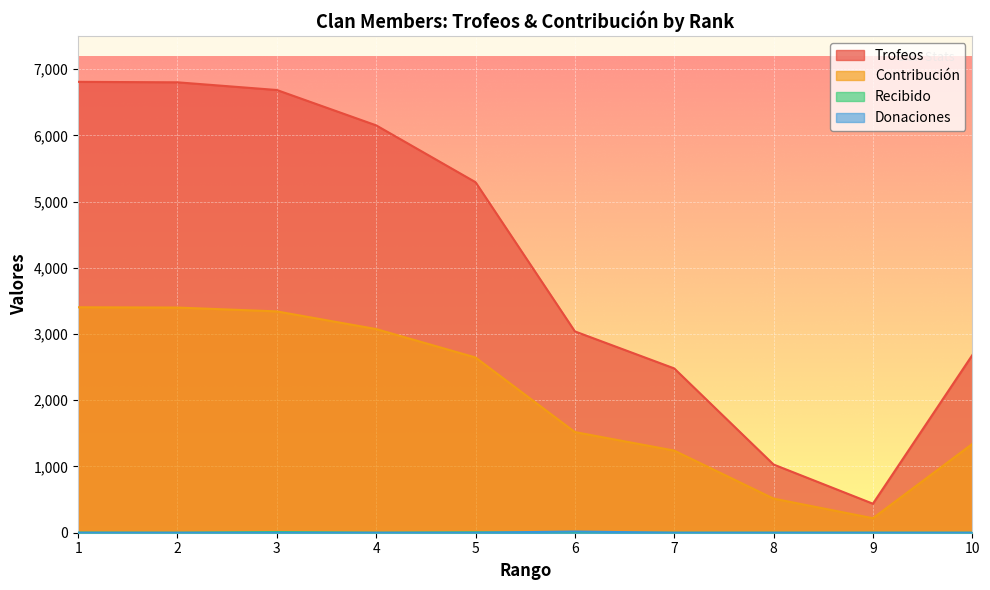

What is the difference between the maximum and minimum values in the Trofeos series?

6370